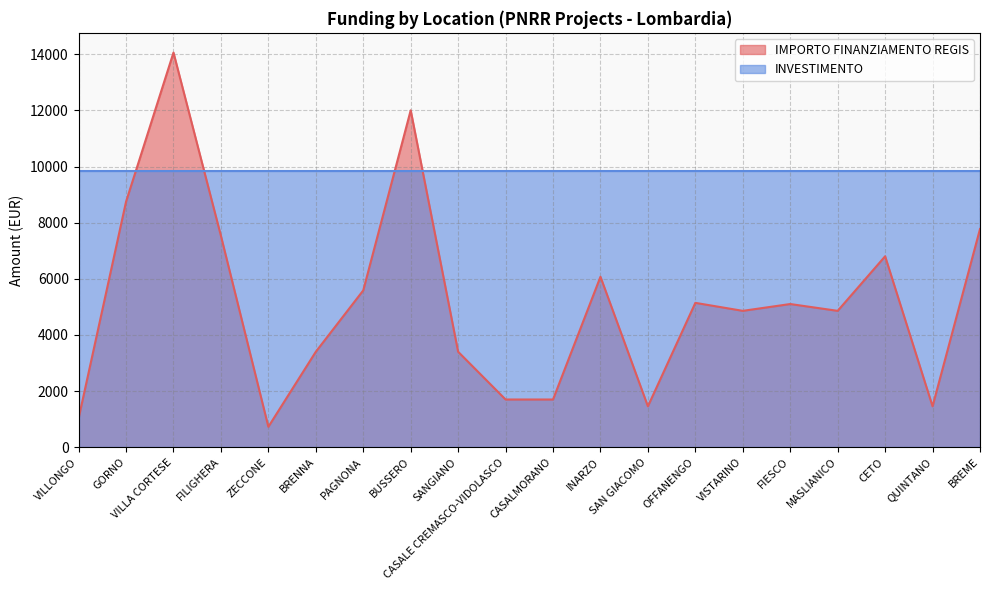

How many series are shown in this chart?

2